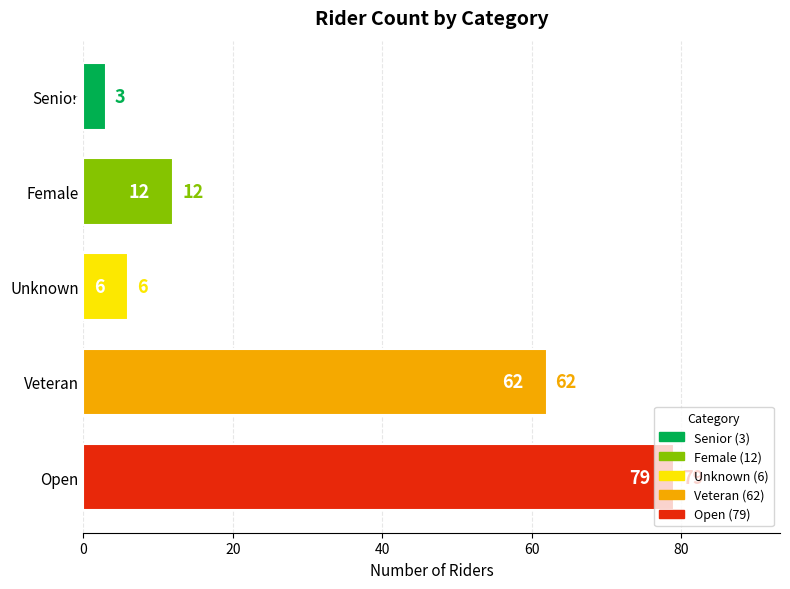

Count the number of categories in the chart.

5